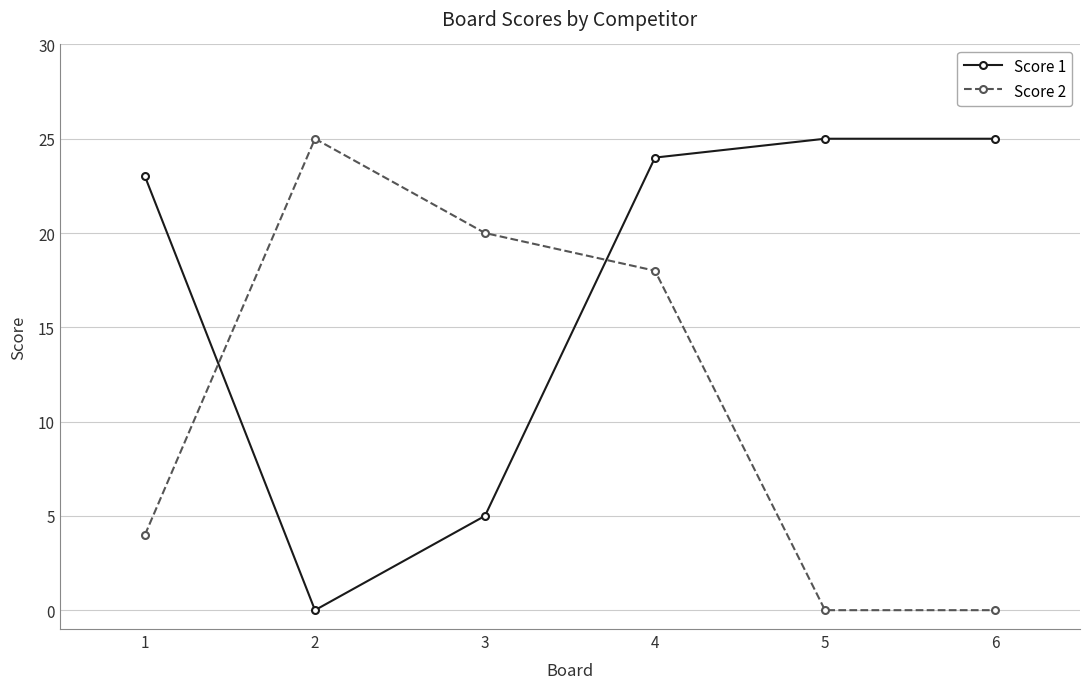

Rank the series by their average value, from lowest to highest.

Score 2, Score 1